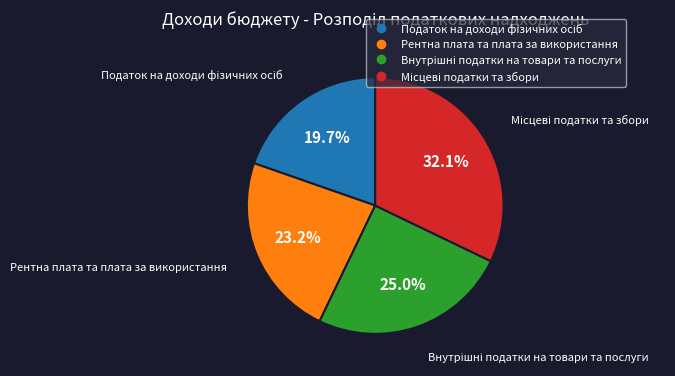

How many slices are in this pie chart?

4